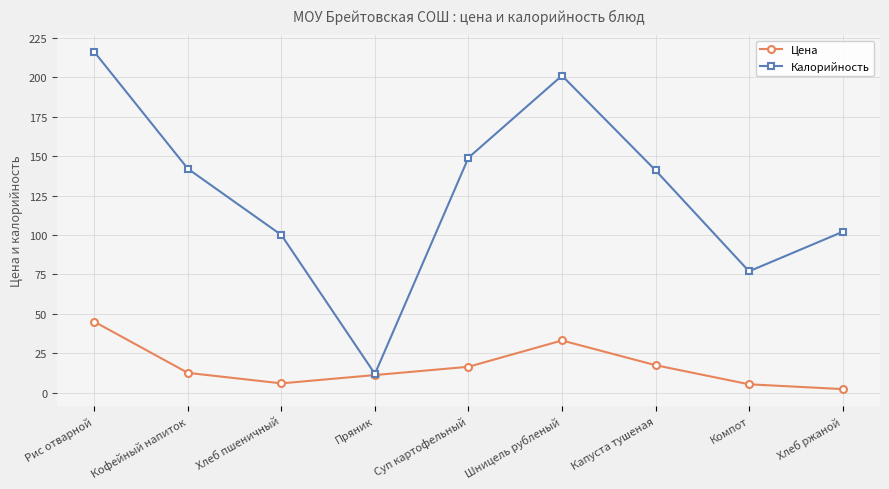

At how many categories does at least one series exceed 45?

8